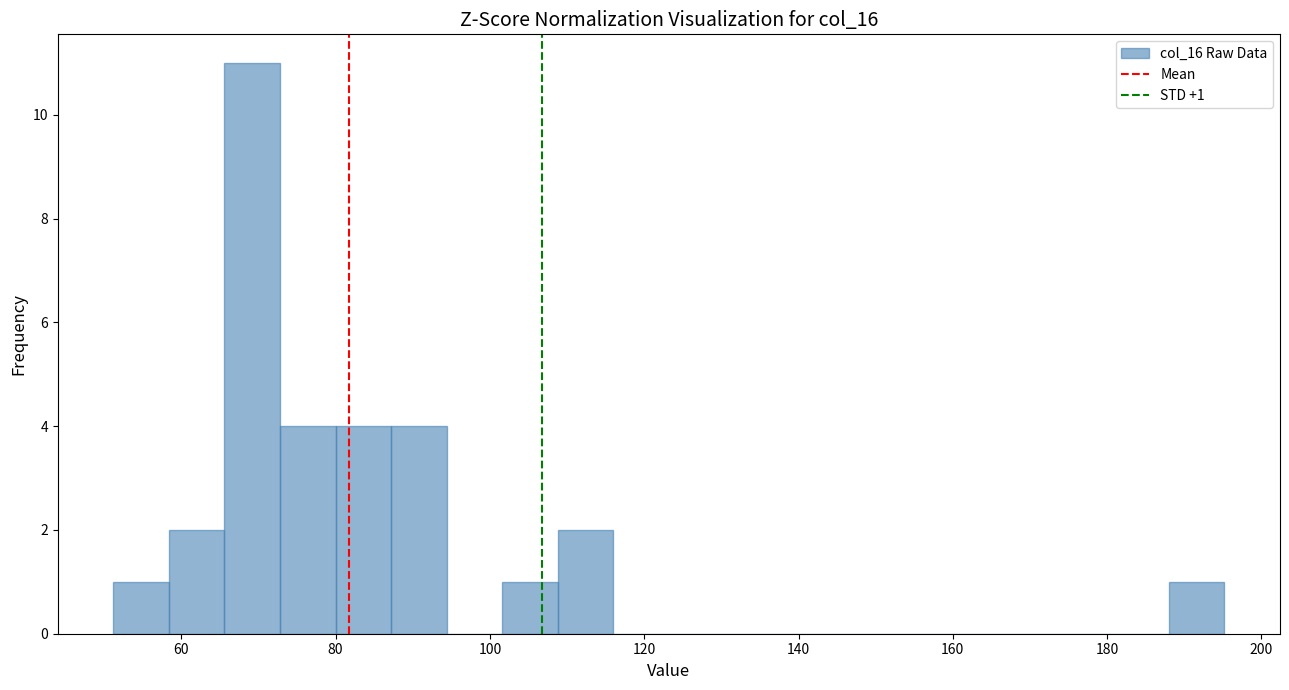

Read against the x-axis, roughly where is the centre of the tallest bar?

70